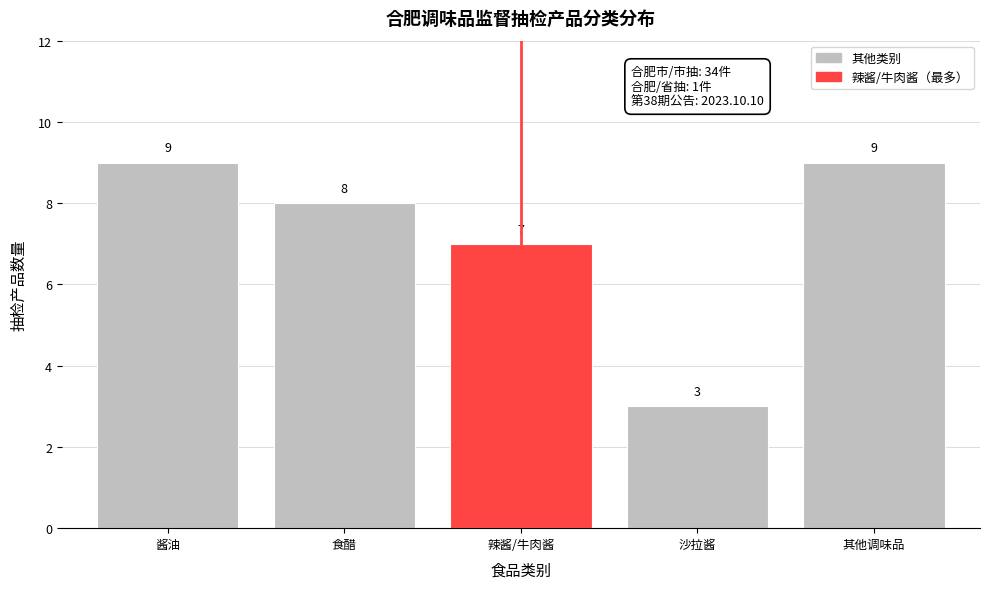

Reading left to right, extract all data points from this chart.

9	8	7	3	9